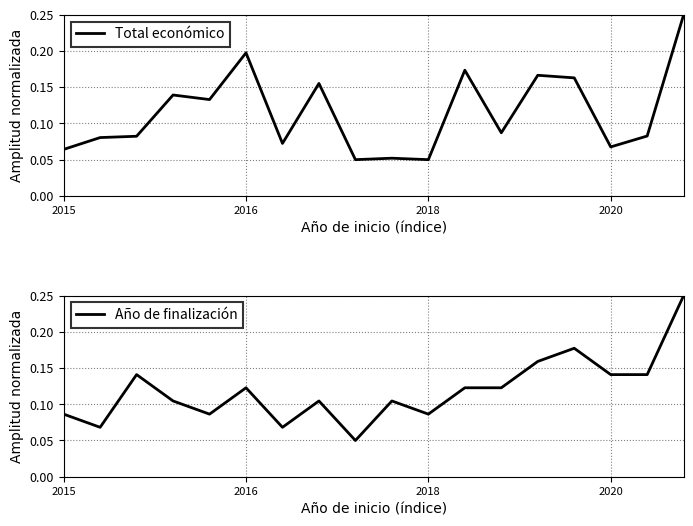

True or false: Total económico and Año de finalización intersect in this chart.

True